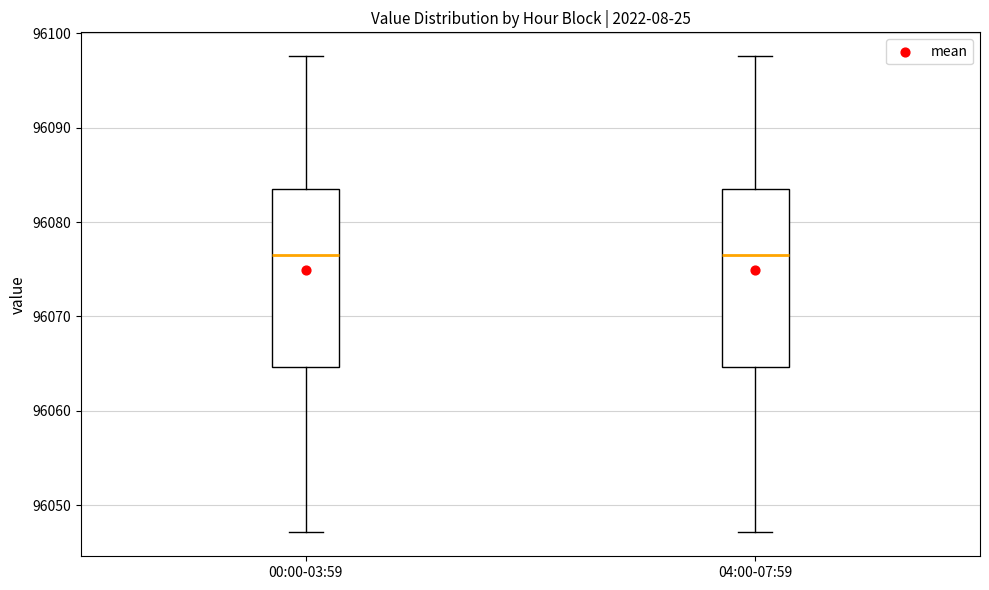

Reading left to right, read every box against the y-axis: the position of its median line, the range the box covers, and the ends of its whiskers. The values are not printed on the chart, so give them approximately, as read against the axis.

00:00-03:59: median 96076, box 96065 to 96083, whiskers 96047 to 96098
04:00-07:59: median 96076, box 96065 to 96083, whiskers 96047 to 96098